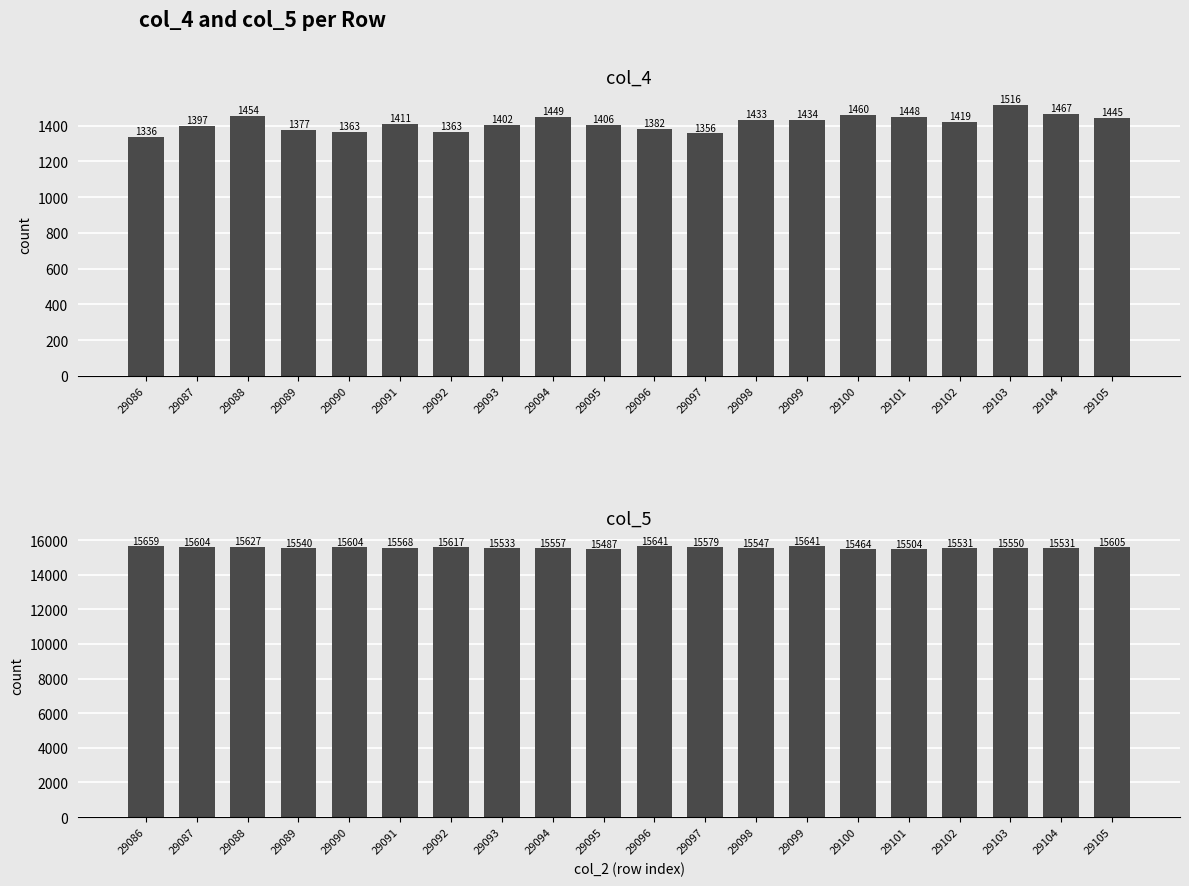

What is the spread (max minus min) of values at 29091?

14157